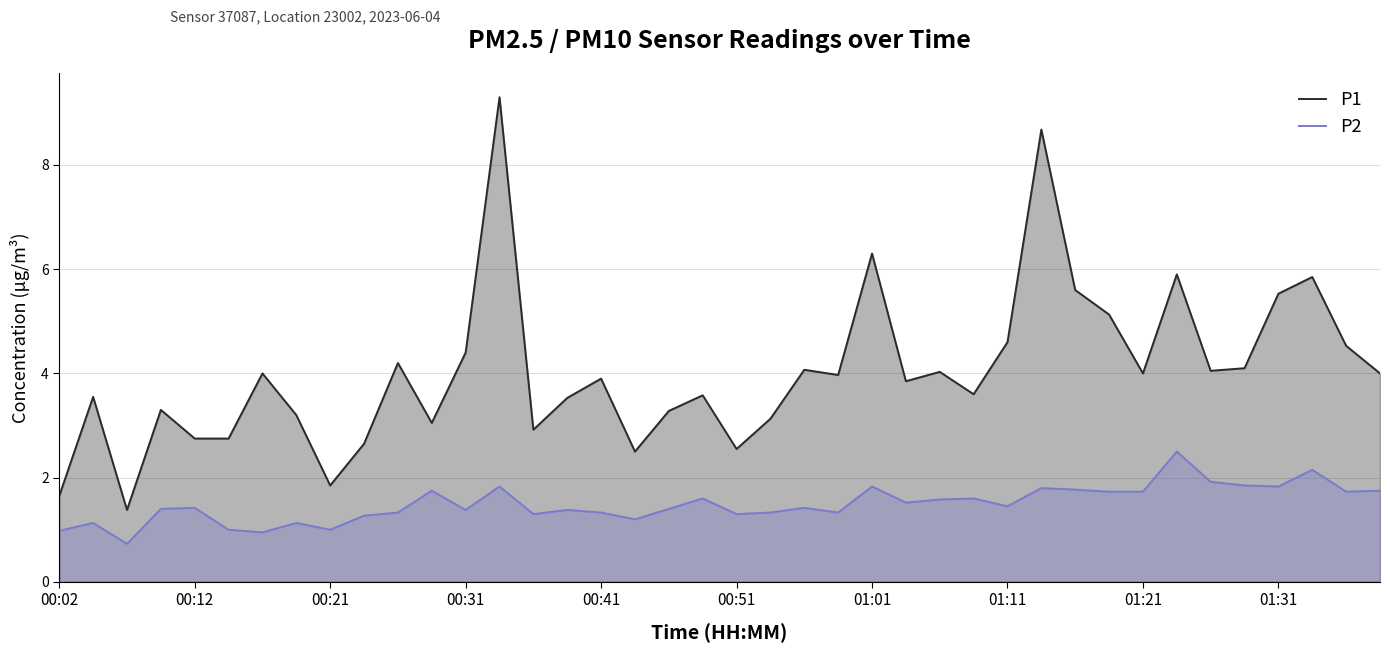

Rank the series by their average value, from highest to lowest.

P1, P2